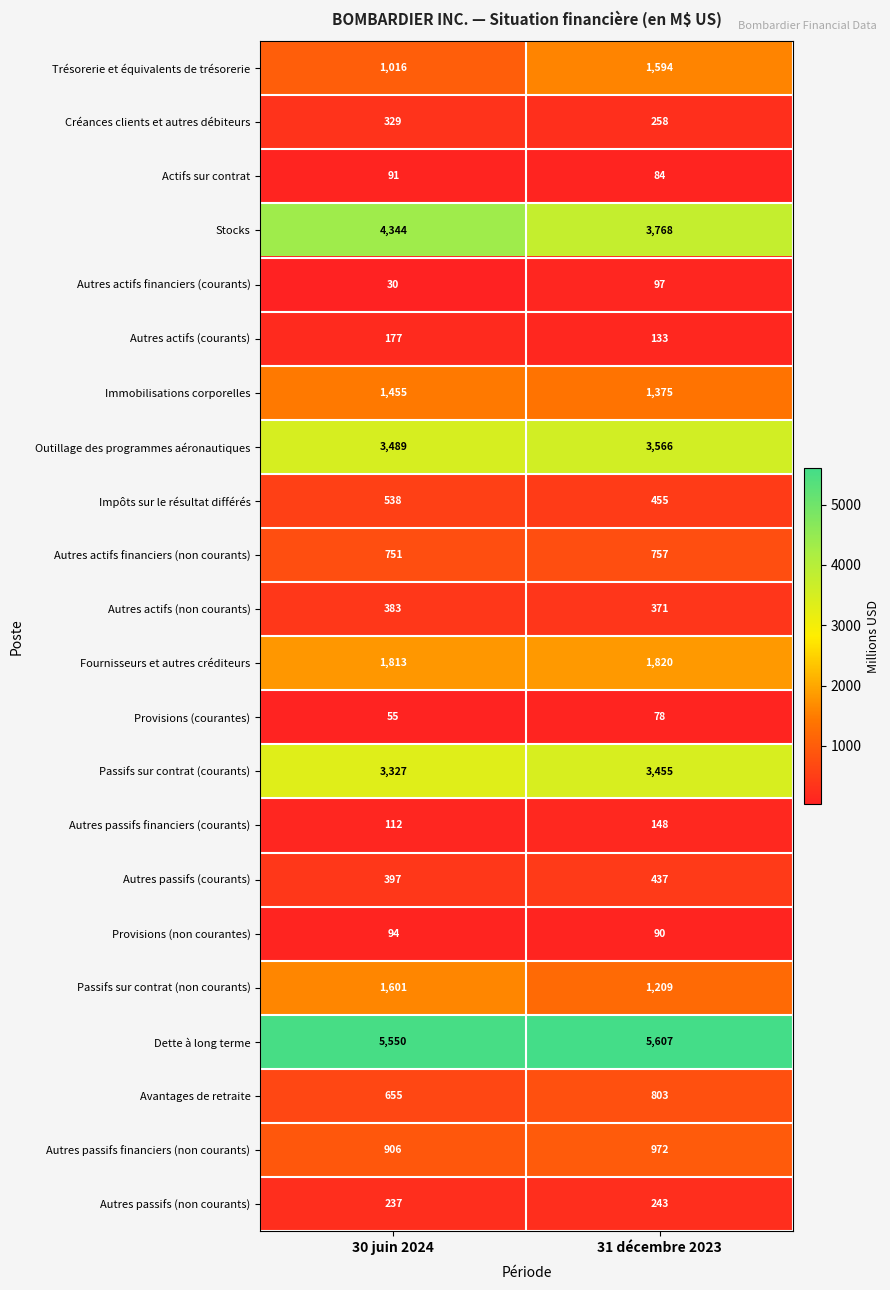

Which series has the widest spread of values?

Trésorerie et équivalents de trésorerie